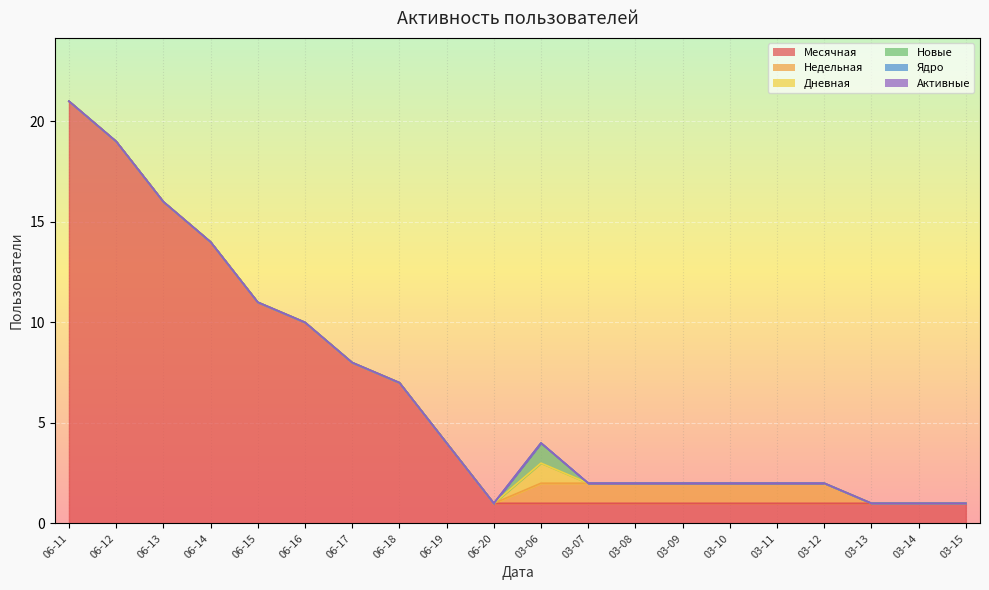

Does the chart display data point markers on the line(s)?

No